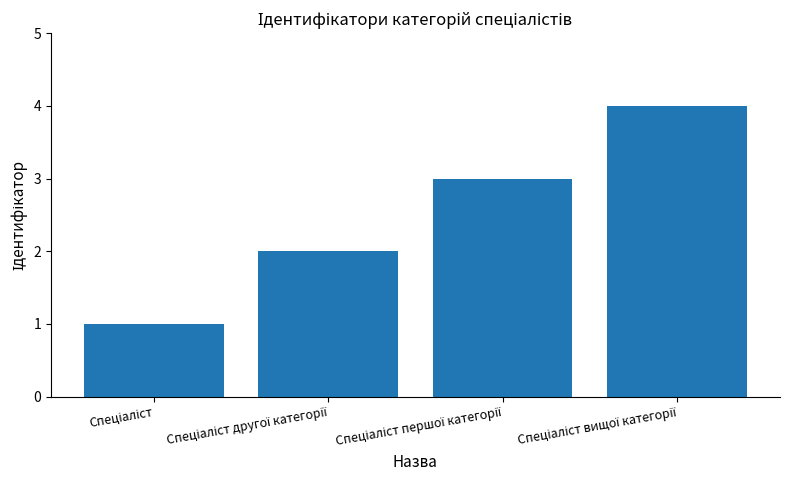

What is the value of the 3rd bar from the left?

3